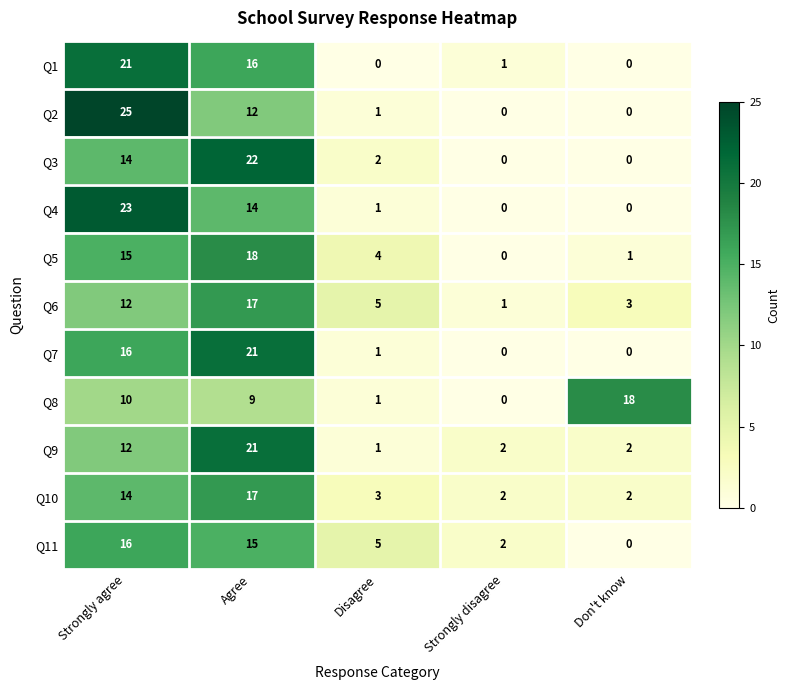

What is the total value across all series at Don't know?

26